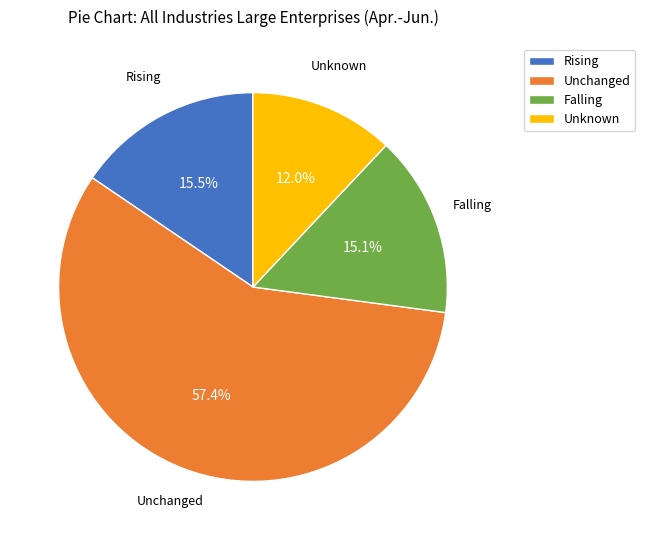

Is the sum of Unchanged and Falling greater than half?

Yes